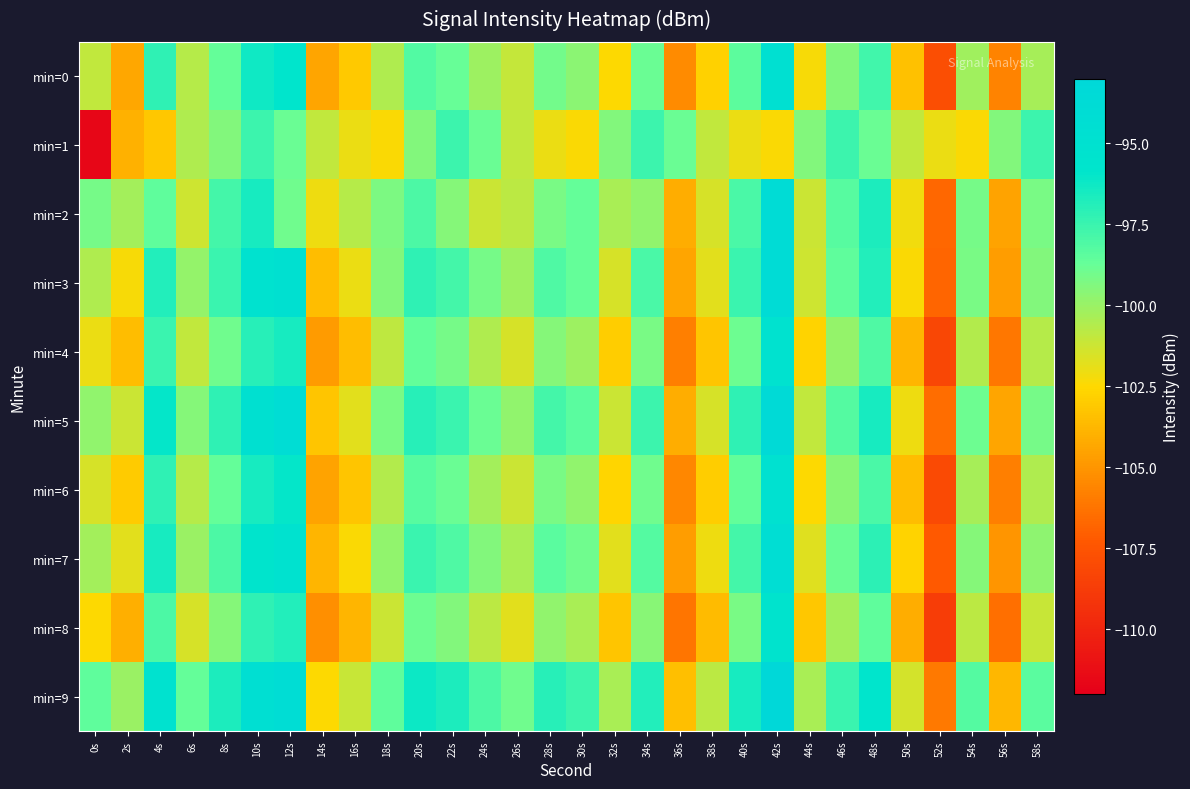

Which label corresponds to the largest value in the chart?

42s